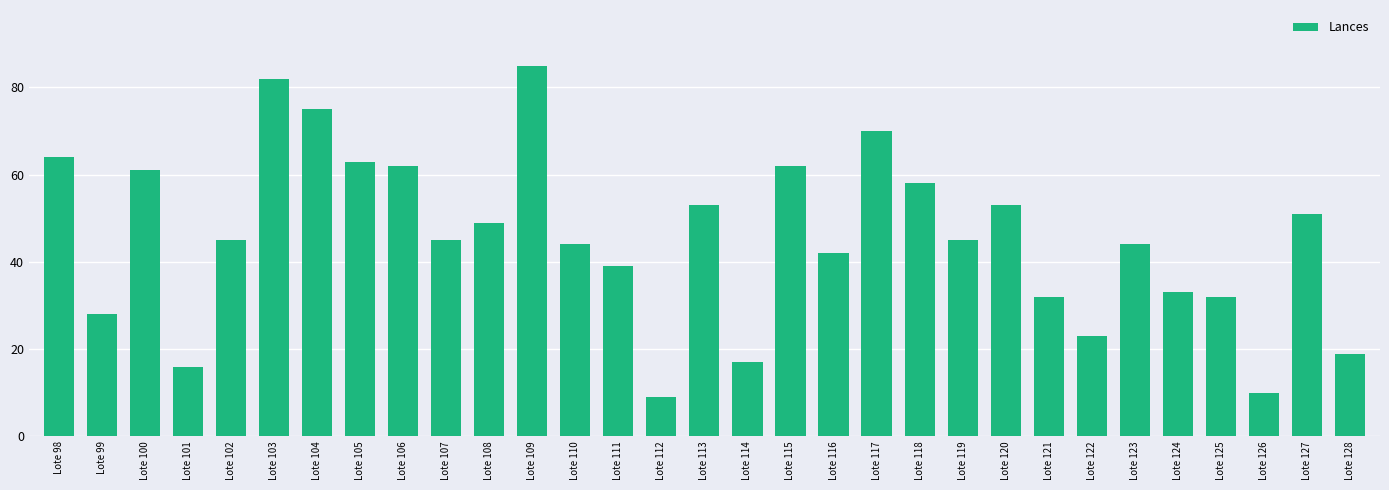

What is the value of the 1st bar from the left?

64